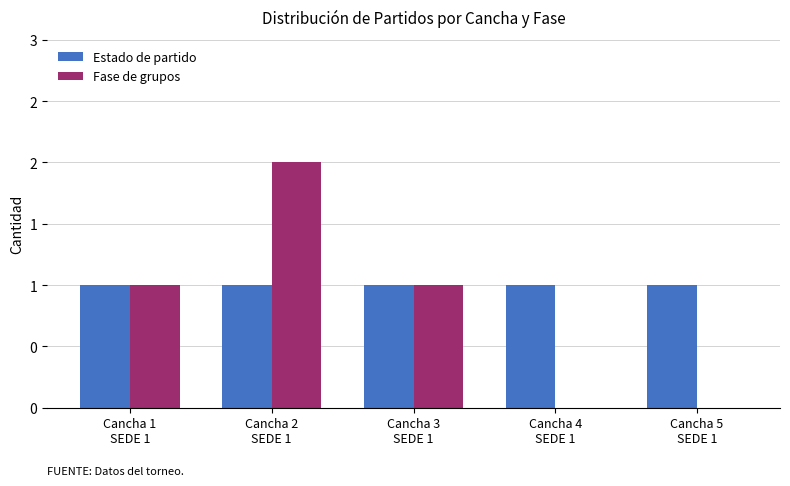

What is the label of the 3rd bar from the left?

Cancha 3
SEDE 1